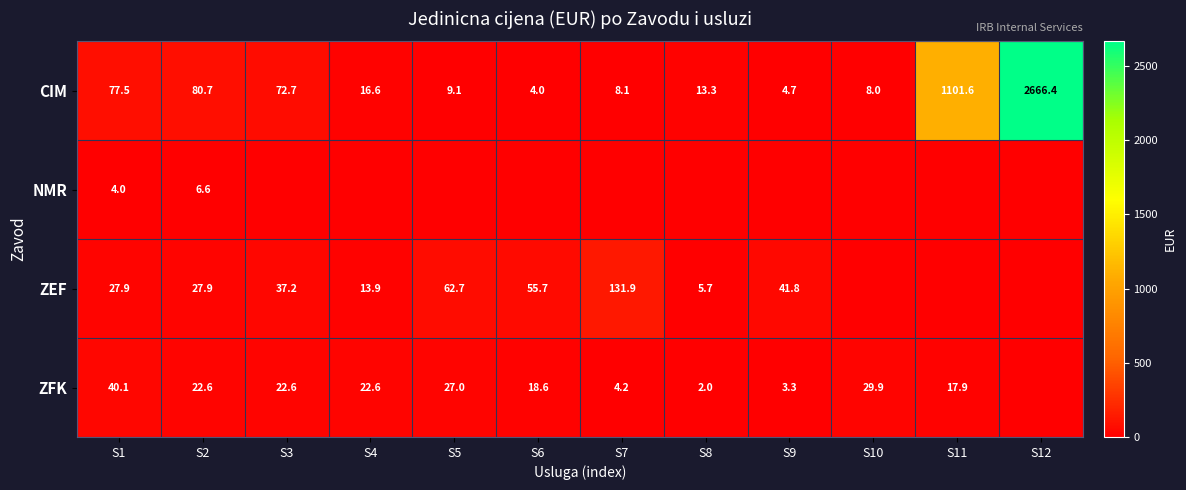

Is the value of CIM at S1 greater than the value of ZFK at S11?

Yes